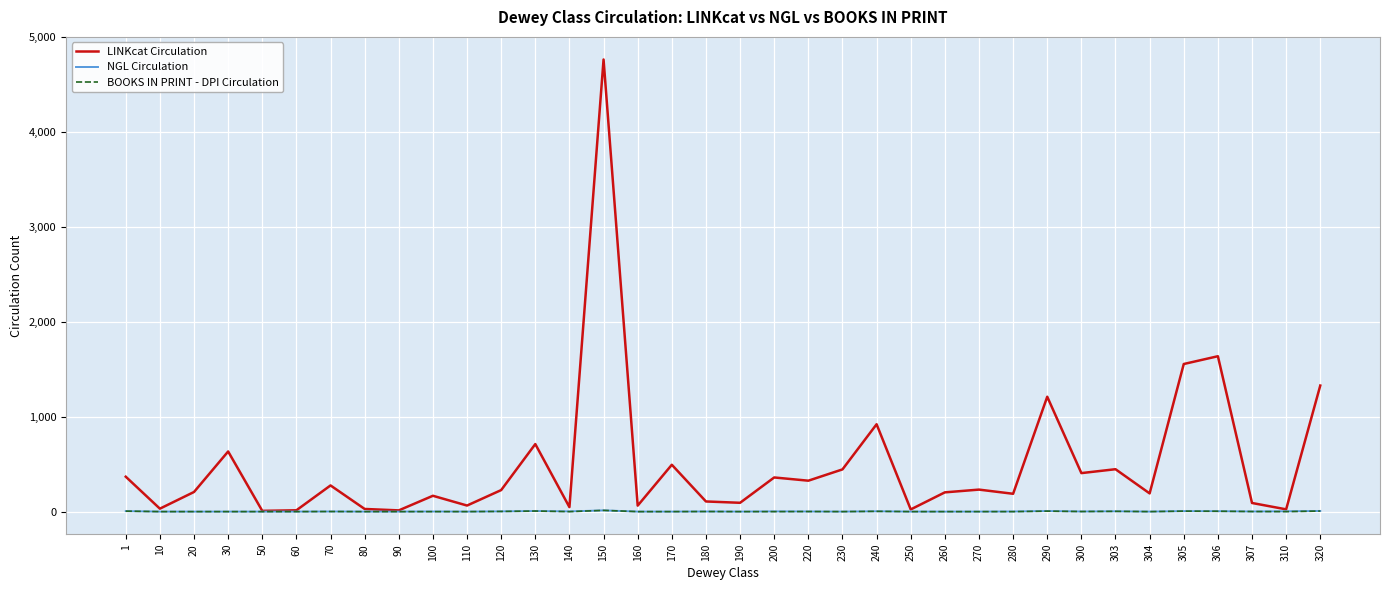

How many lines are shown in the chart?

3